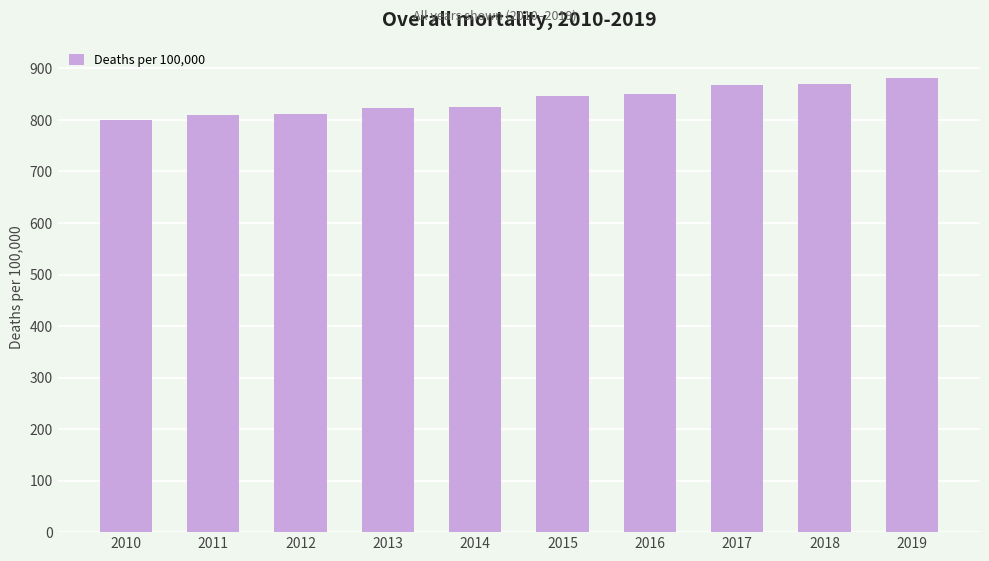

What is the change in value from 2011 to 2012?

+3